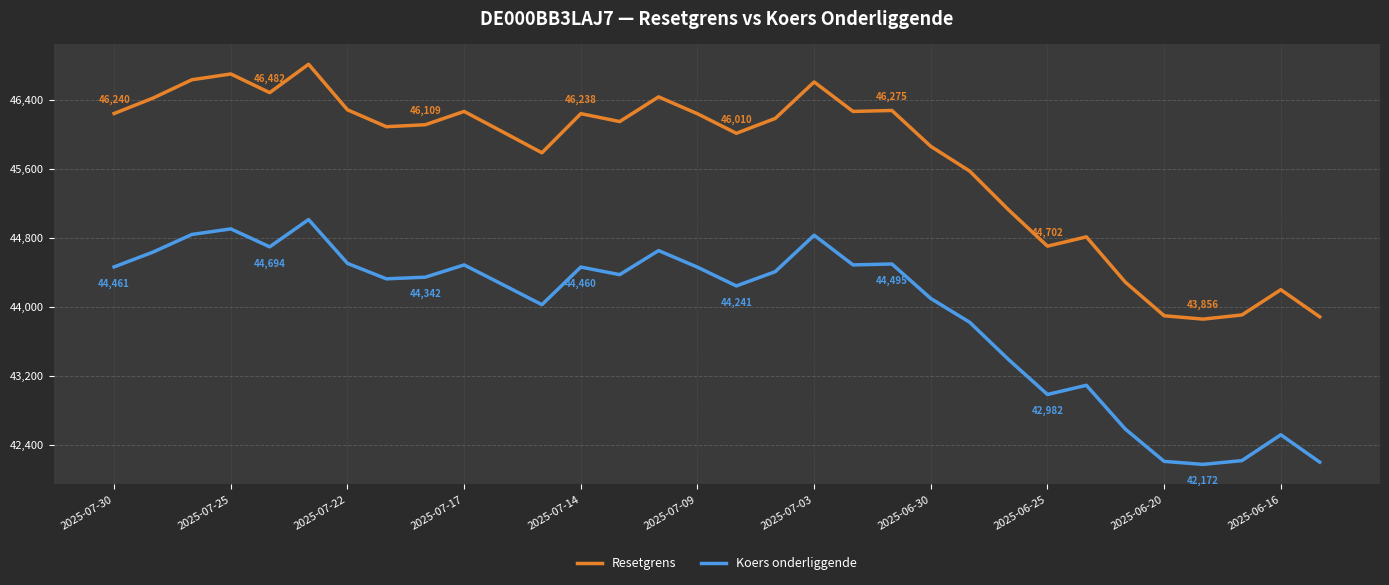

Rank the series by their average value, from lowest to highest.

Koers onderliggende, Resetgrens